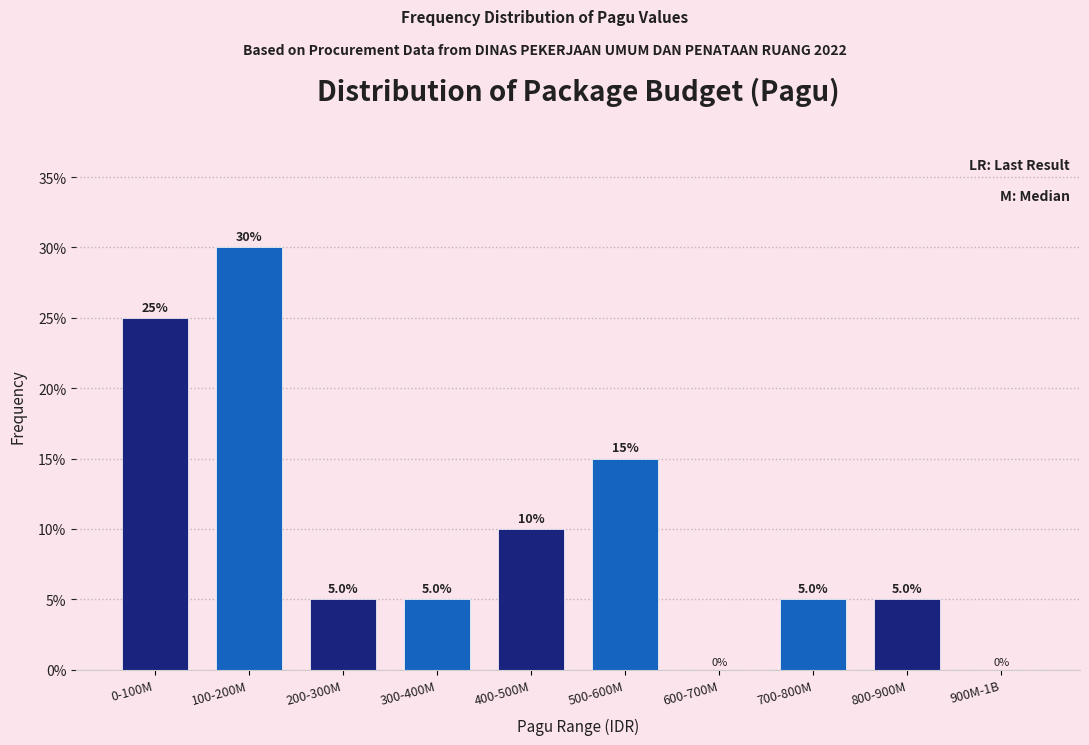

Reading left to right, list all the values displayed in this chart.

0-100M=25	100-200M=30	200-300M=5	300-400M=5	400-500M=10	500-600M=15	600-700M=0	700-800M=5	800-900M=5	900M-1B=0